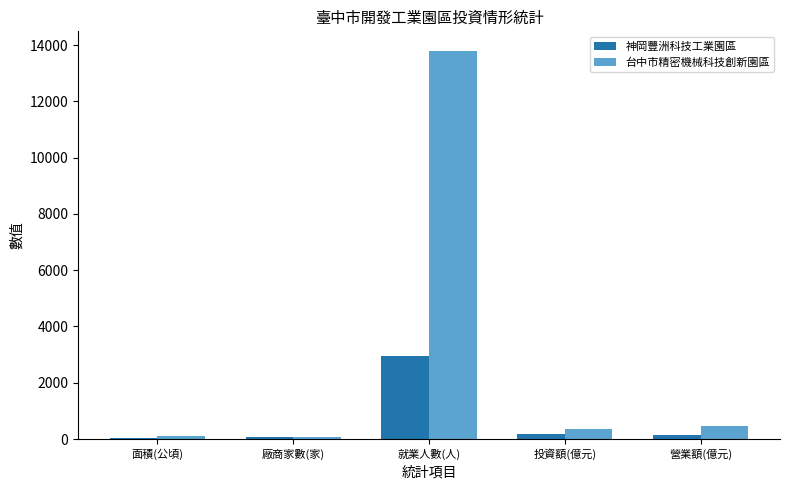

What is the maximum value for 神岡豐洲科技工業園區?

2949.0